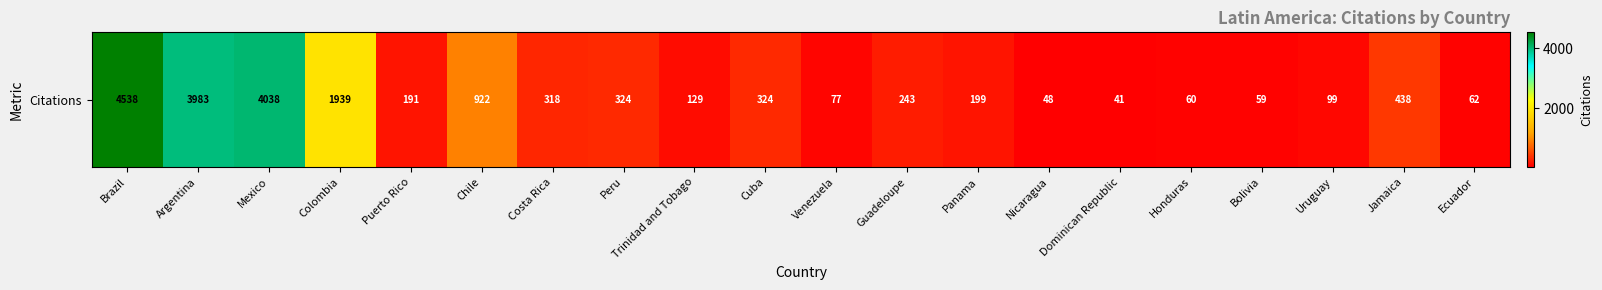

Reading left to right, what are all the values shown in this chart?

4538	3983	4038	1939	191	922	318	324	129	324	77	243	199	48	41	60	59	99	438	62